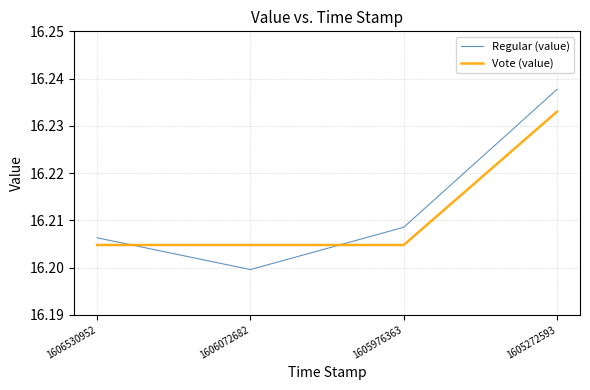

True or false: Regular (value) and Vote (value) intersect in this chart.

True